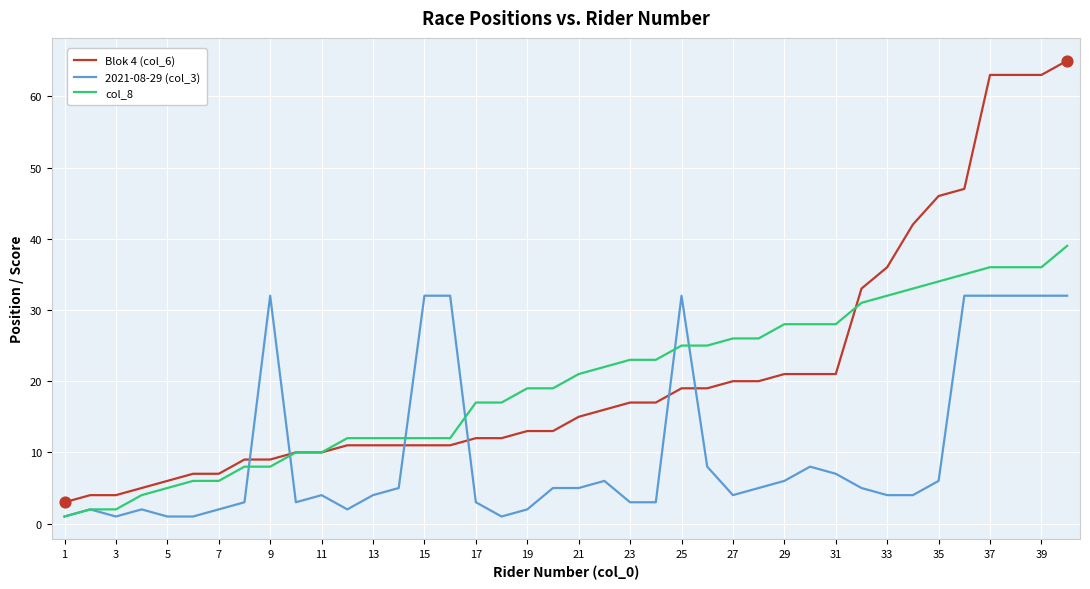

Which series has the largest range (max minus min)?

Blok 4 (col_6)